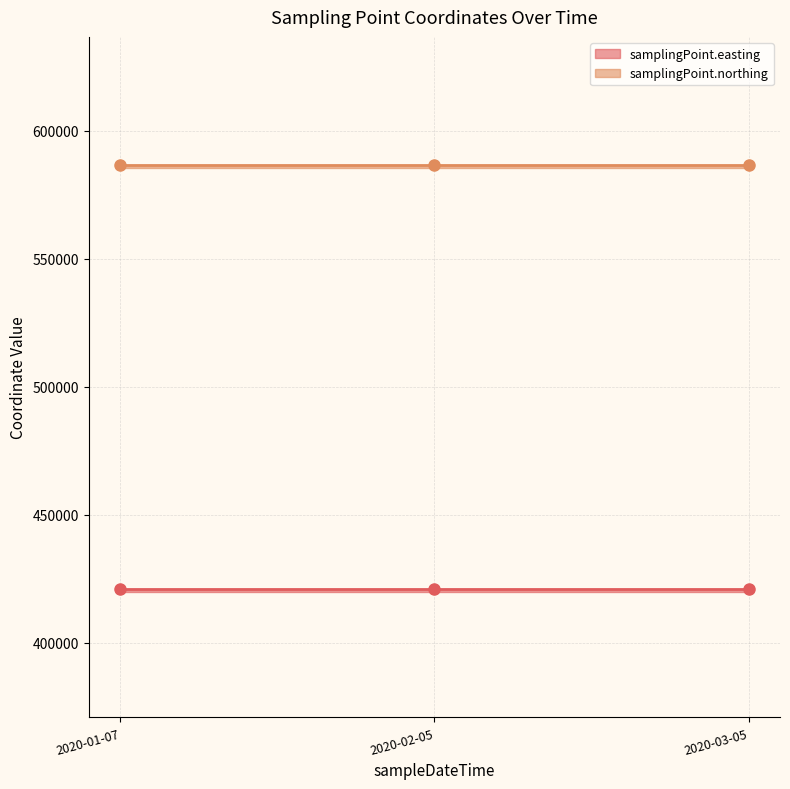

Is the value of samplingPoint.easting at 2020-01-07T10:40:00 greater than the value of samplingPoint.northing at 2020-01-07T10:40:00?

No